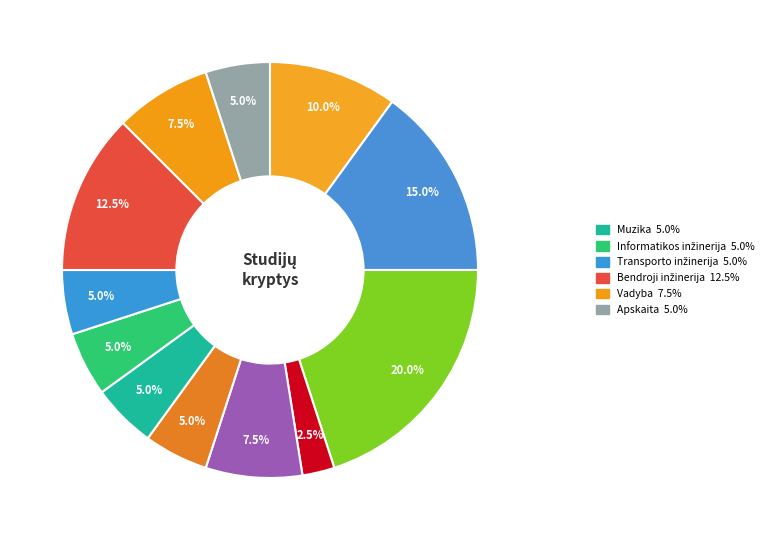

Count the number of slices in the pie.

12